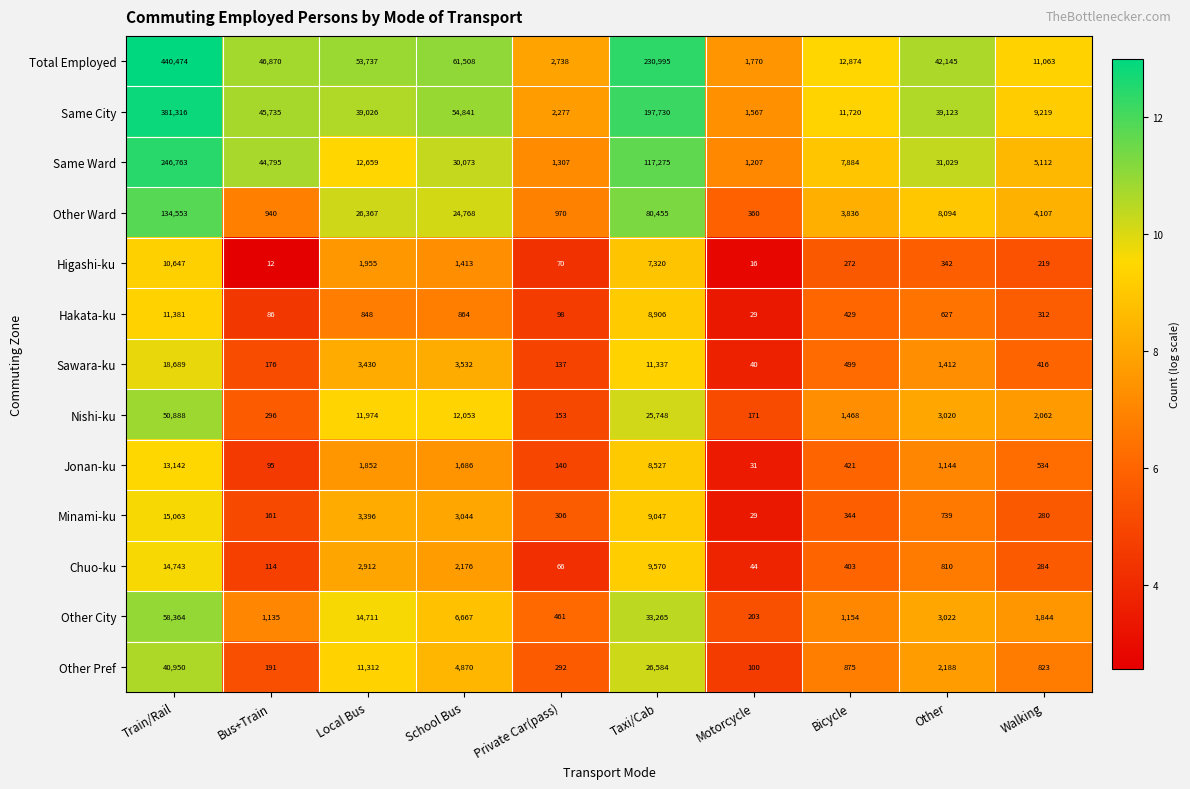

What is the spread (max minus min) of values at School Bus?

60644